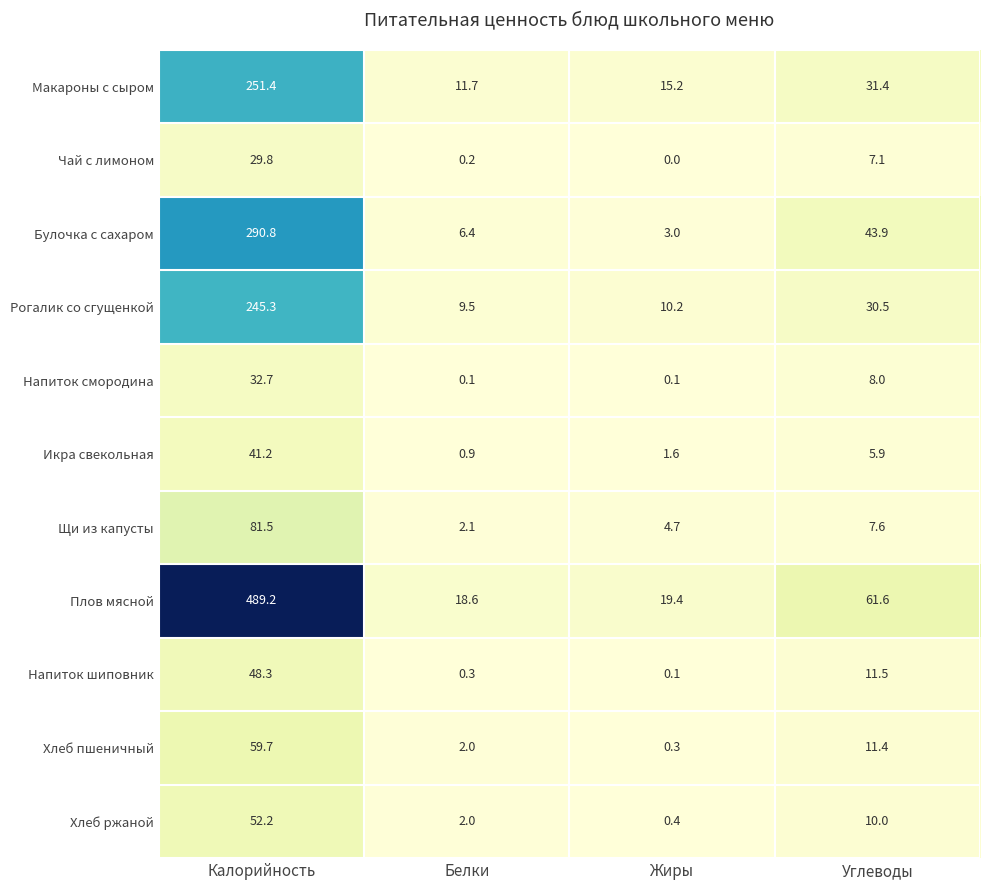

Between Жиры and Углеводы, which series saw the biggest shift?

Плов мясной